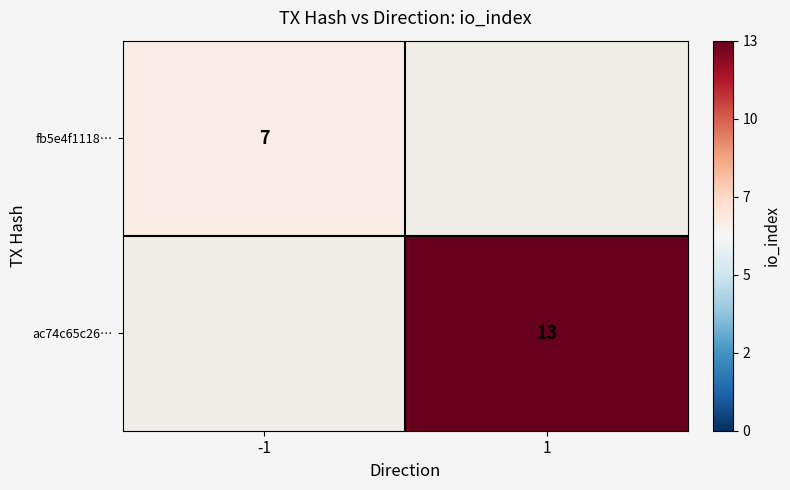

At how many categories does at least one series exceed 10?

1